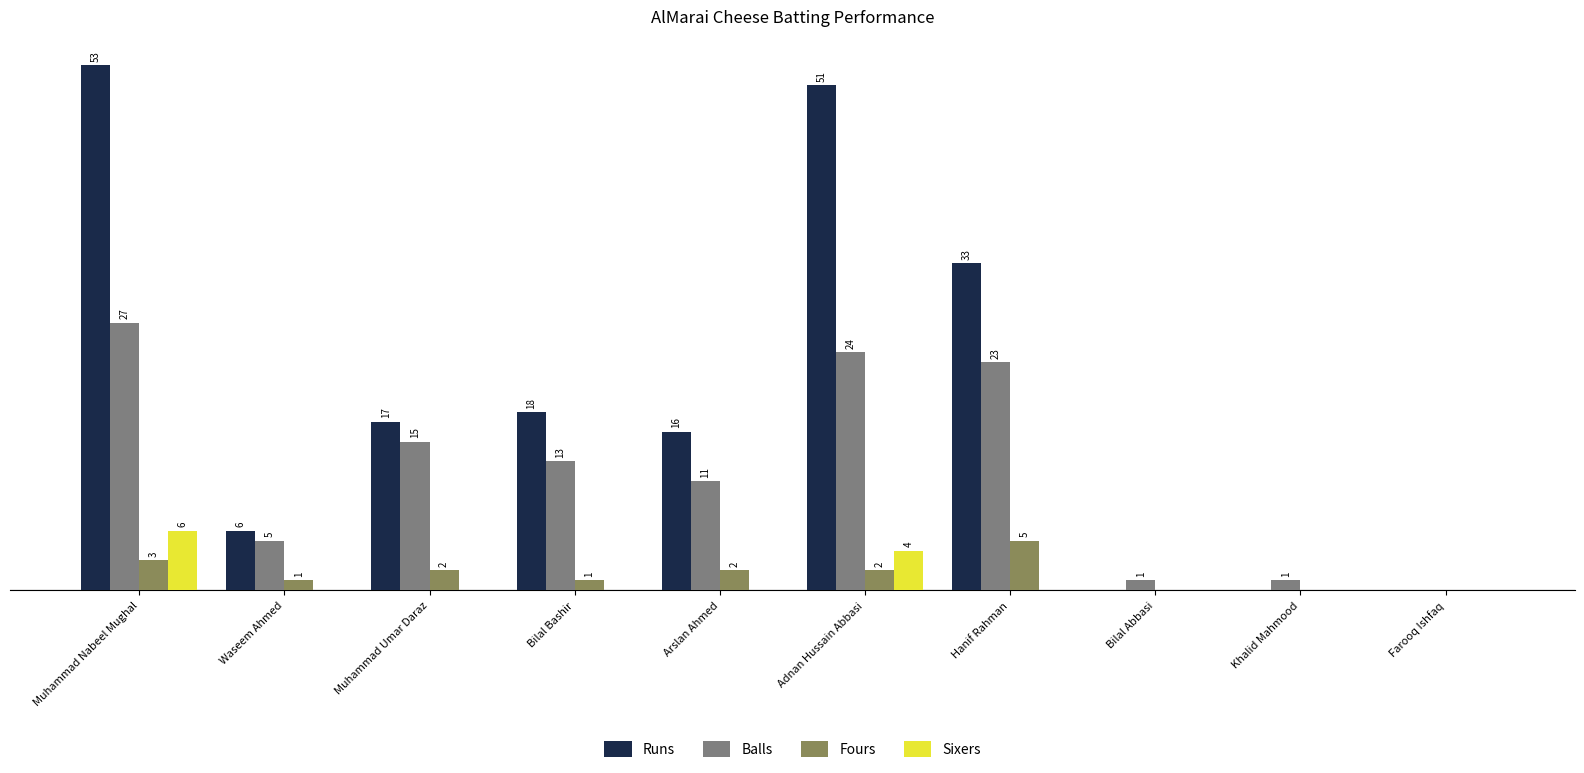

Where is Runs nearest to the value 26?

Hanif Rahman